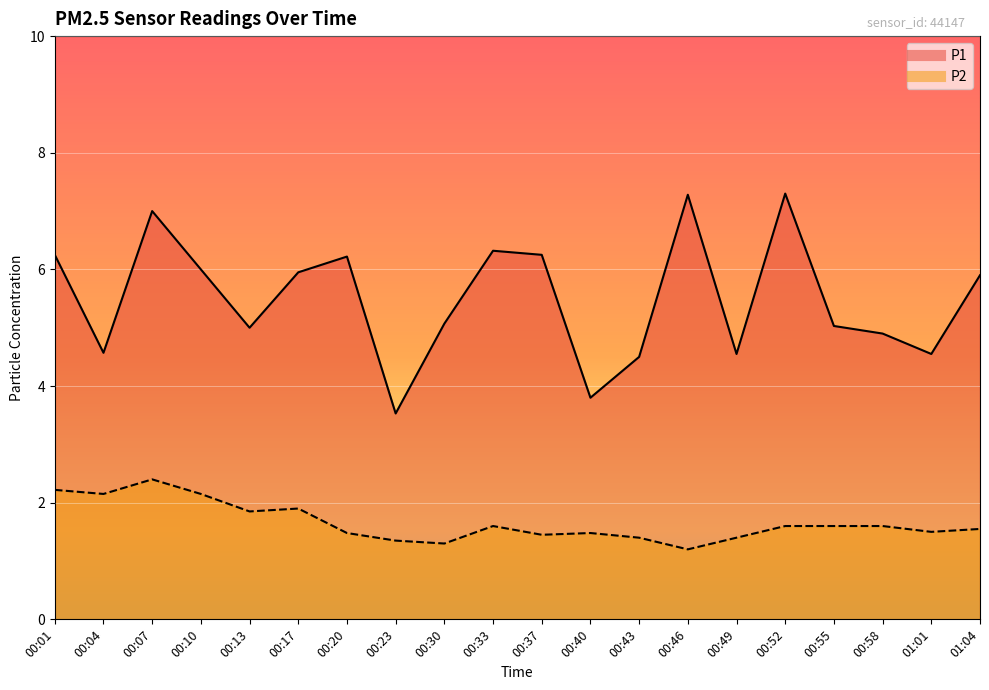

Between 00:43 and 00:49, which series saw the biggest shift?

P1